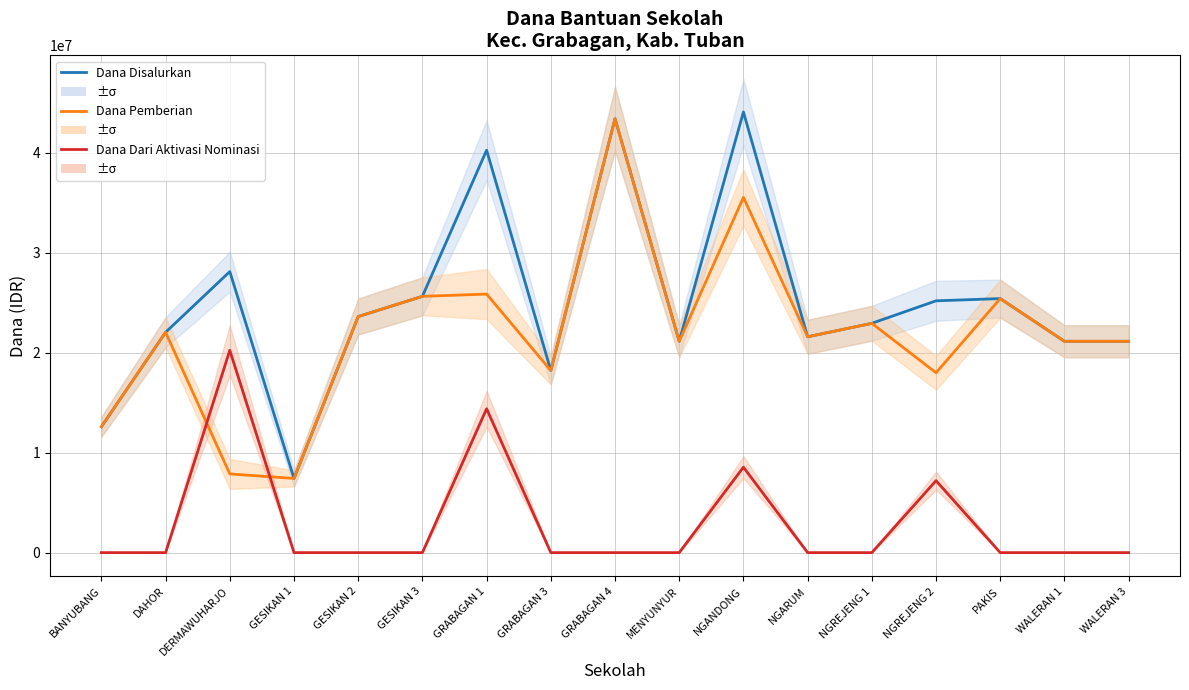

How many distinct data groups are displayed?

3